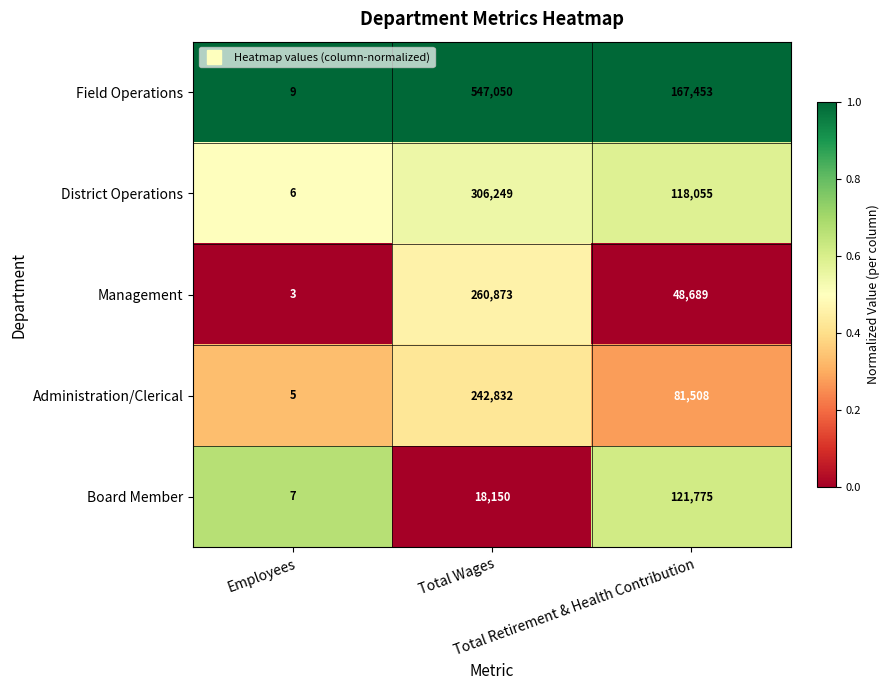

Rank the series by their maximum value, from lowest to highest.

Board Member, Administration/Clerical, Management, District Operations, Field Operations